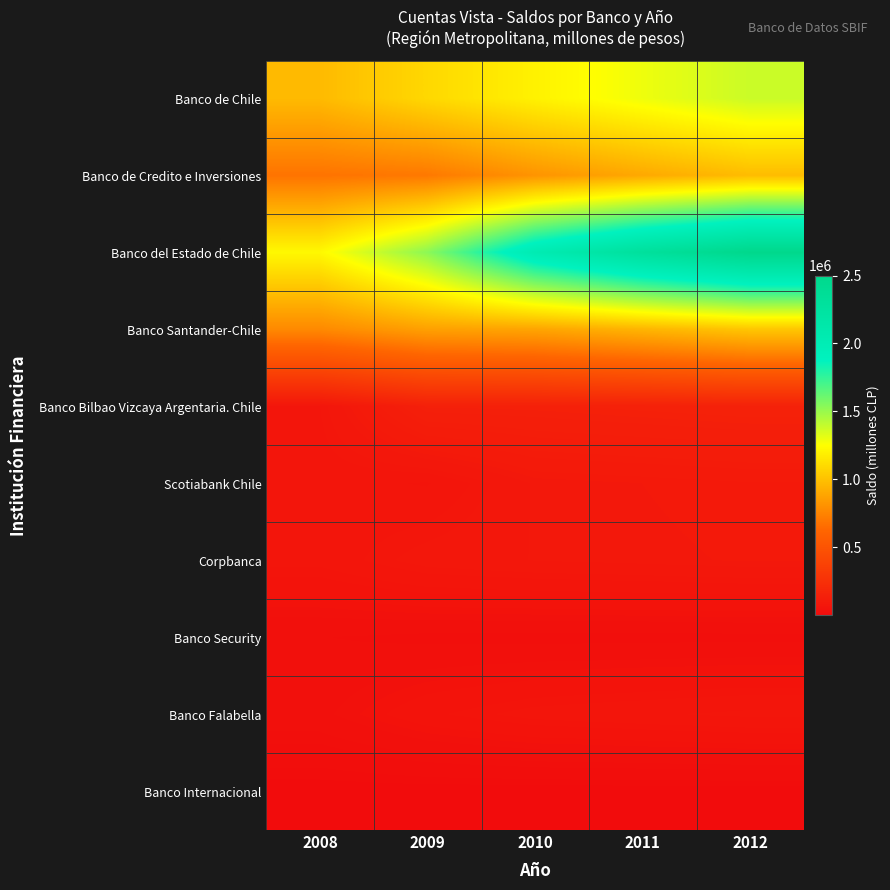

Rank the series by their maximum value, from highest to lowest.

Banco del Estado de Chile, Banco de Chile, Banco Santander-Chile, Banco de Credito e Inversiones, Banco Bilbao Vizcaya Argentaria. Chile, Scotiabank Chile, Corpbanca, Banco Falabella, Banco Security, Banco Internacional